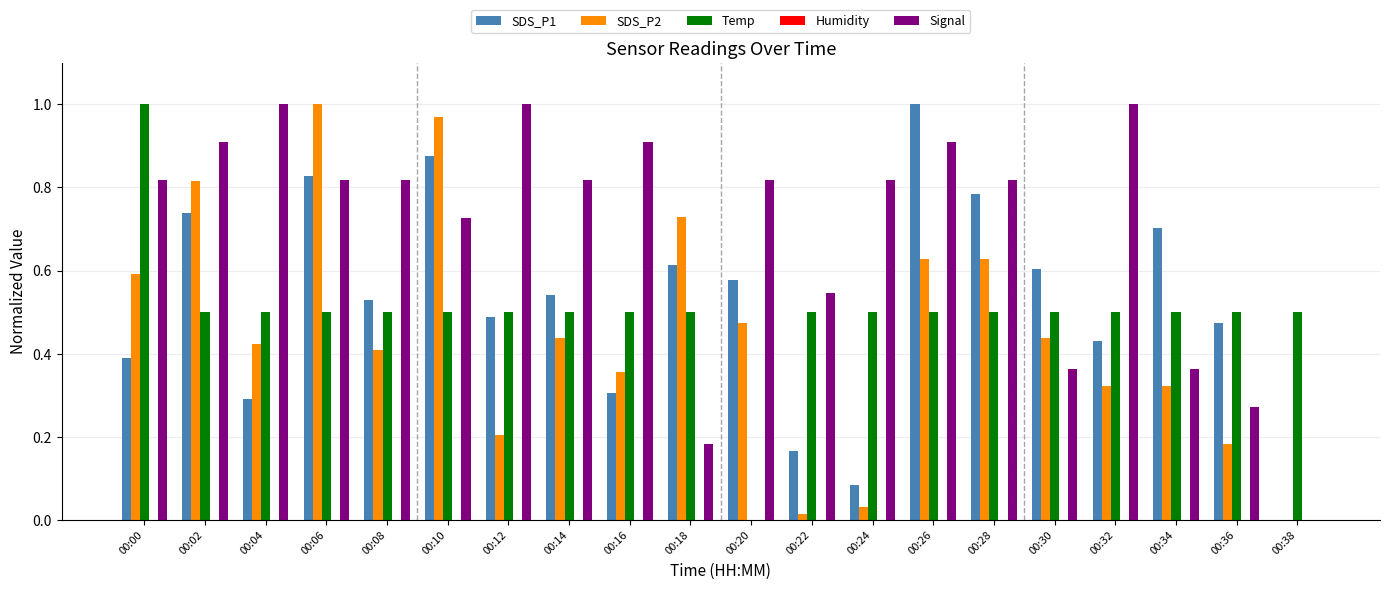

Which series changed the most between 00:12 and 00:34?

Signal